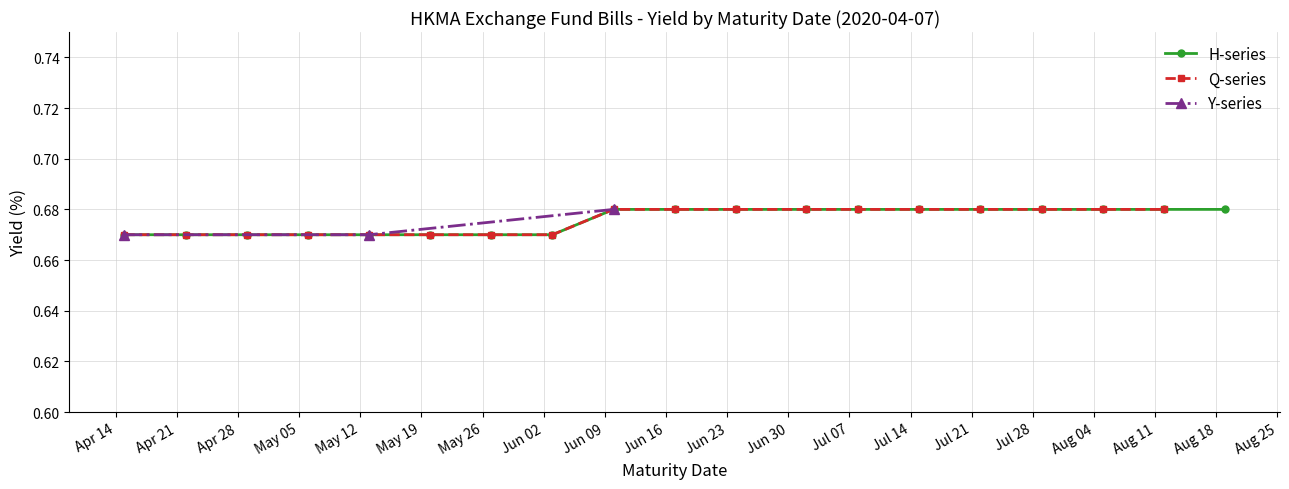

How many H-series values are between 0 and 1?

19